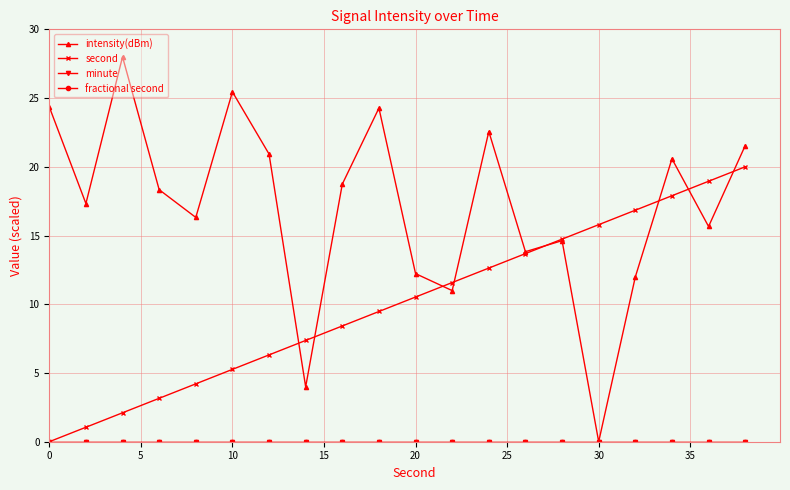

Does the chart have visible grid lines?

Yes